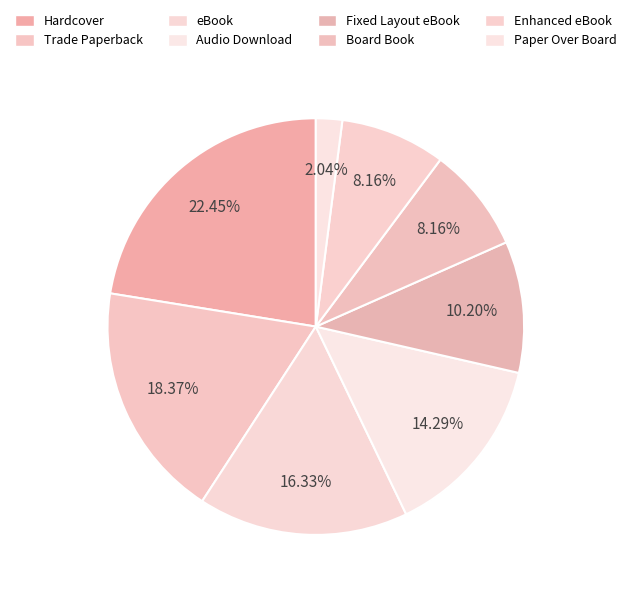

What is the ratio of the value at Trade Paperback to the value at Enhanced eBook?

2.2